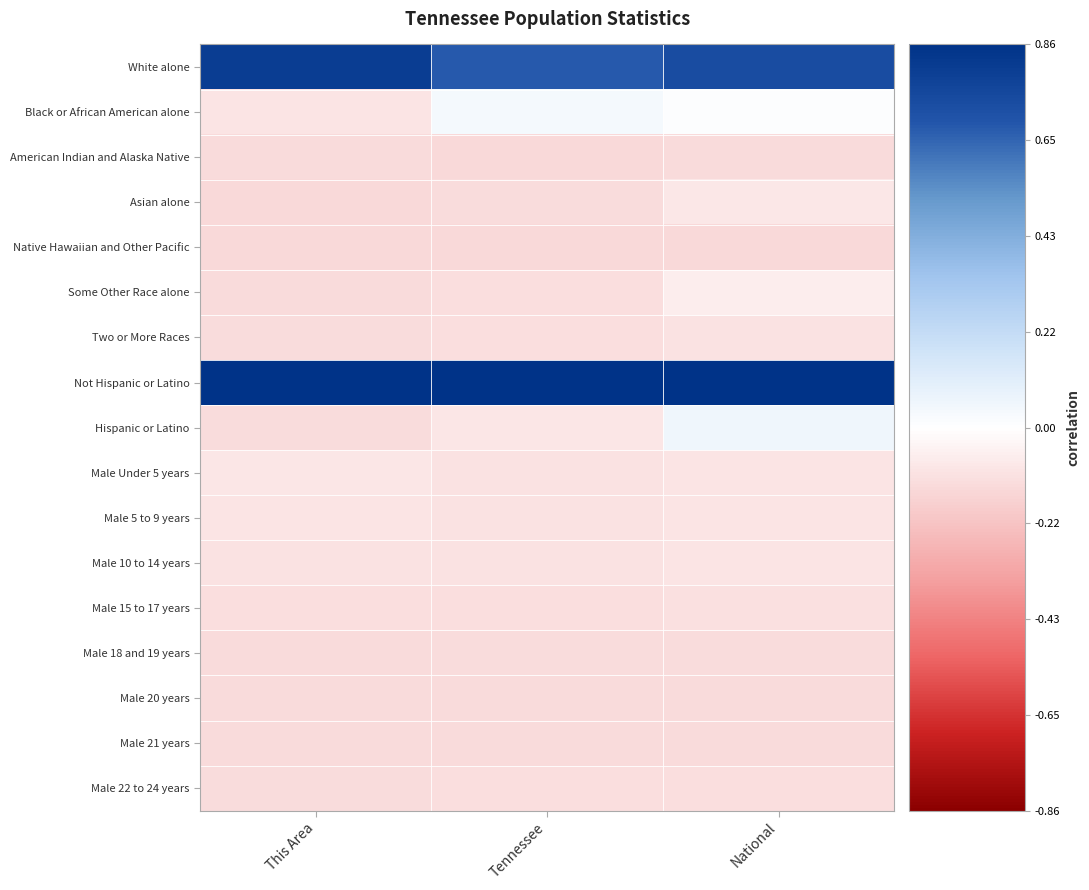

Which series has the widest spread of values?

Hispanic or Latino